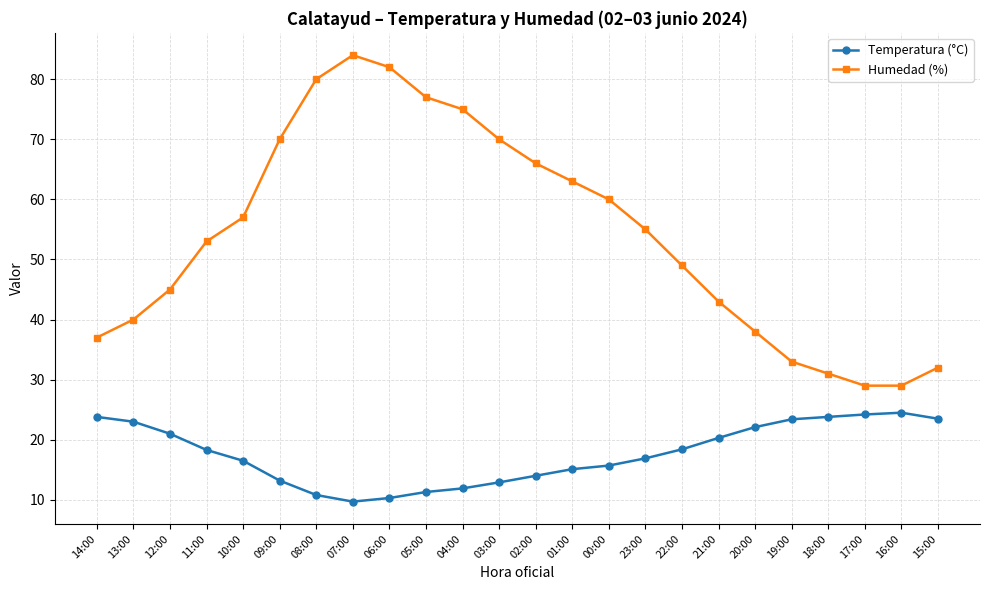

What is the highest value of the Temperatura (°C) series?

24.5